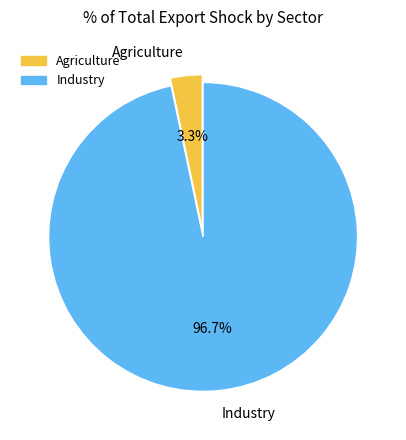

What is the majority slice?

Industry